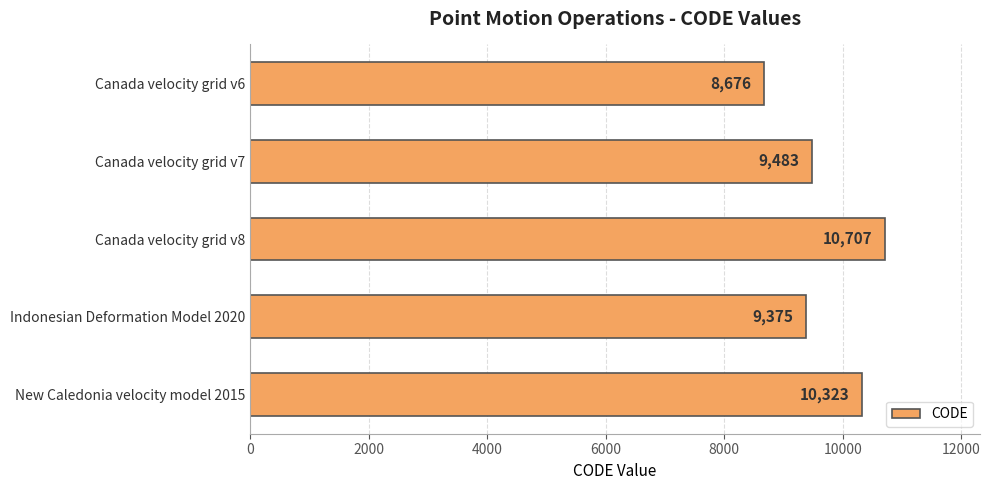

Reading bottom to top, list all the values displayed in this chart.

10323	9375	10707	9483	8676